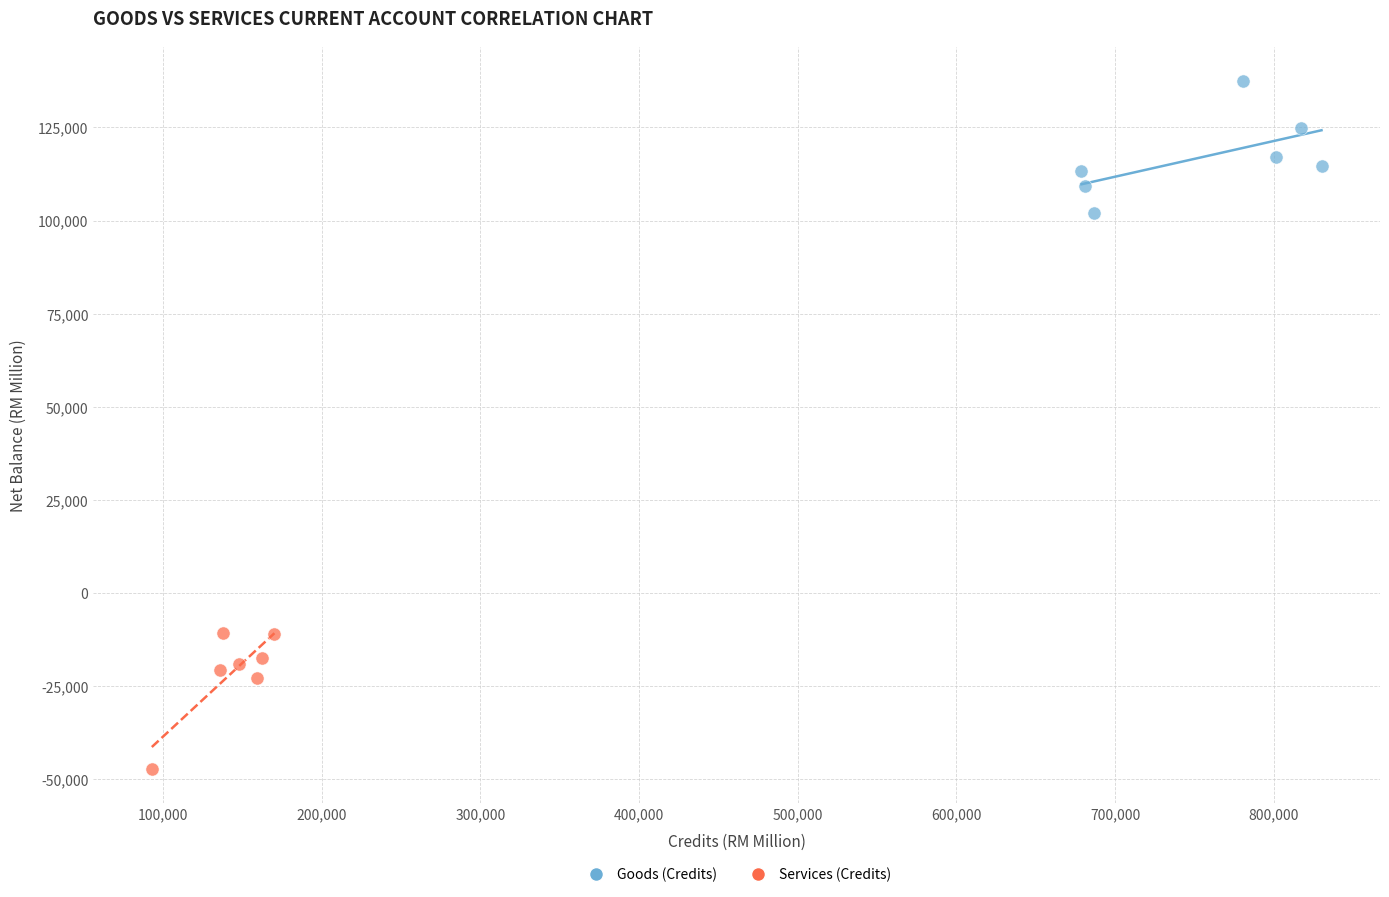

Which series contains the lowest Y value?

Services (Credits)